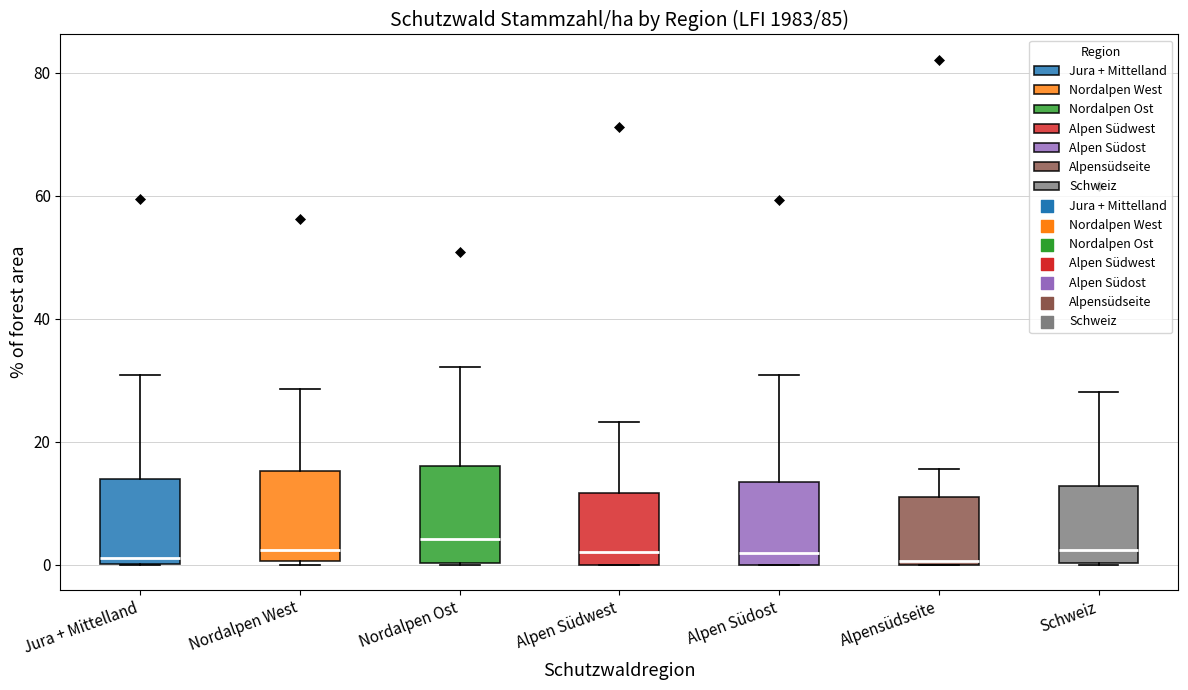

Reading left to right, transcribe this box plot: for each box, give where its median line is, the range the box spans, and where its two whiskers end, as read against the y-axis. The values are not printed on the chart, so give them approximately, as read against the axis.

Jura + Mittelland: median 2, box 0 to 14, whiskers 0 to 30
Nordalpen West: median 2, box 0 to 16, whiskers 0 to 28
Nordalpen Ost: median 4, box 0 to 16, whiskers 0 to 32
Alpen Südwest: median 2, box 0 to 12, whiskers 0 to 24
Alpen Südost: median 2, box 0 to 14, whiskers 0 to 30
Alpensüdseite: median 0, box 0 to 12, whiskers 0 to 16
Schweiz: median 2, box 0 to 12, whiskers 0 to 28